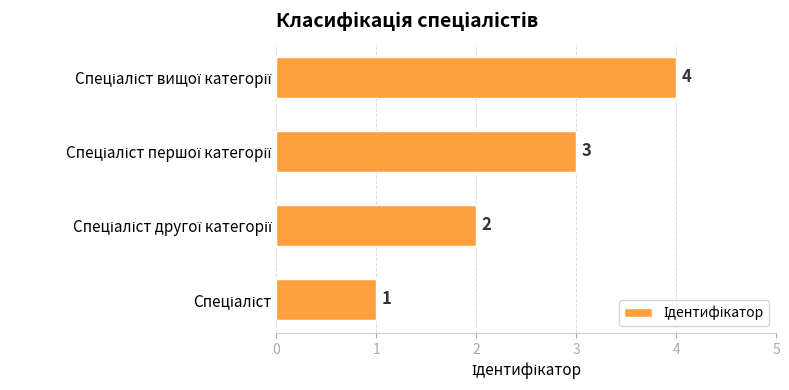

What is the maximum value shown in the chart?

4